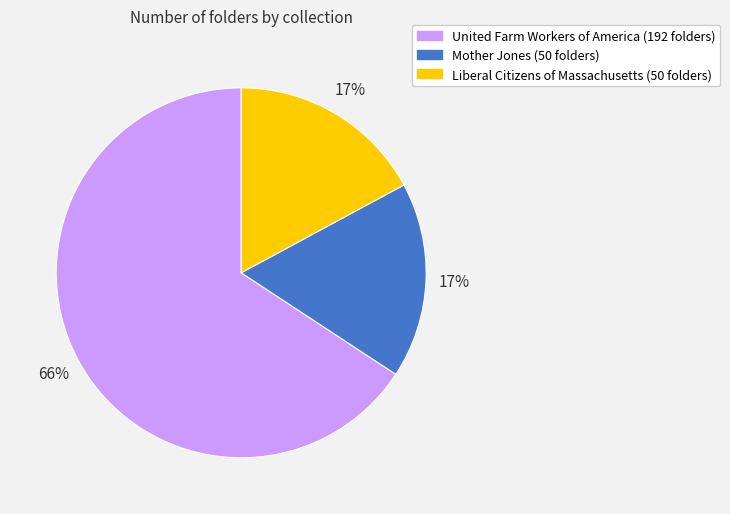

To the nearest percent, what is the difference between the largest and smallest slice percentages?

49%